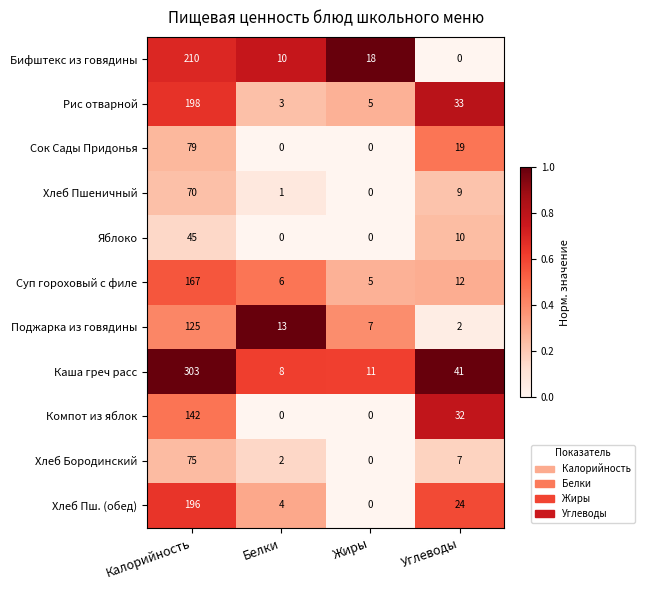

What is the total value across all series at Калорийность?

1610